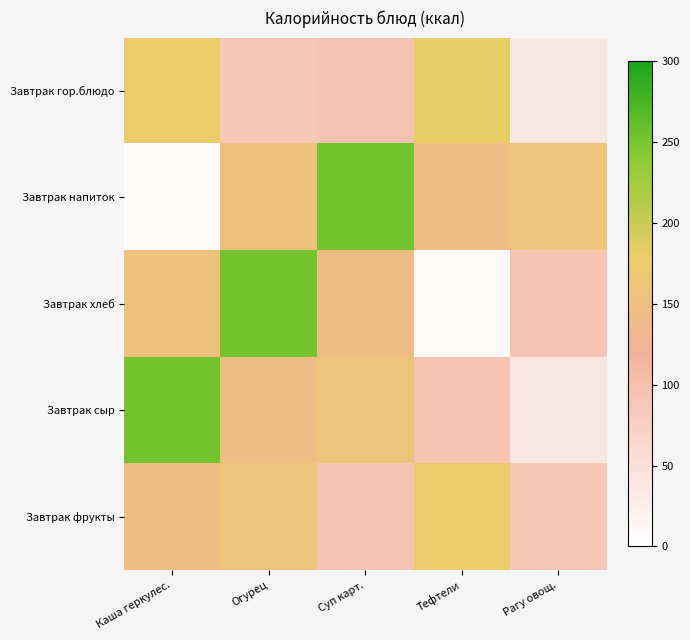

Reading left to right, list all the values displayed in this chart.

Завтрак гор.блюдо: Каша геркулес.=176.2	Огурец=87.0	Суп карт.=94.4	Тефтели=182.0	Рагу овощ.=38.0
Завтрак напиток: Каша геркулес.=7.8	Огурец=155.0	Суп карт.=253.0	Тефтели=145.5	Рагу овощ.=157.2
Завтрак хлеб: Каша геркулес.=155.0	Огурец=253.0	Суп карт.=145.5	Тефтели=7.8	Рагу овощ.=92.0
Завтрак сыр: Каша геркулес.=253.0	Огурец=145.5	Суп карт.=157.2	Тефтели=92.0	Рагу овощ.=38.0
Завтрак фрукты: Каша геркулес.=145.5	Огурец=157.2	Суп карт.=92.0	Тефтели=176.2	Рагу овощ.=87.0